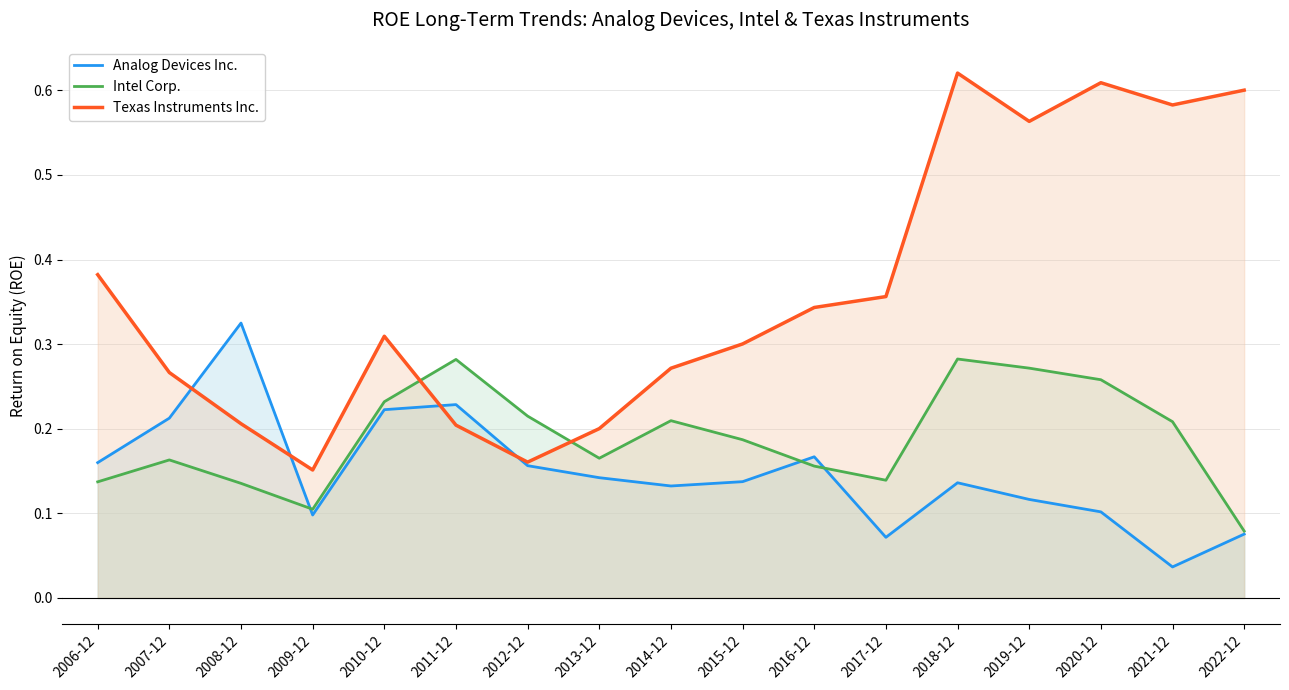

Which series has the largest range (max minus min)?

Texas Instruments Inc.